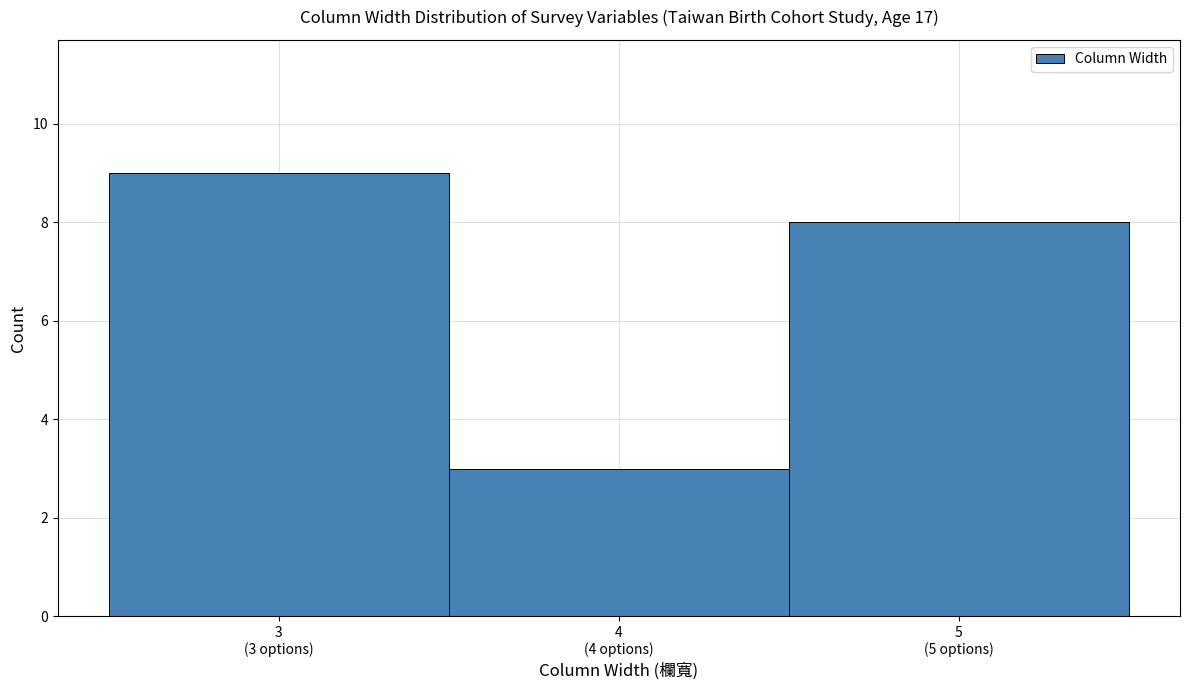

Reading left to right, what are all the values shown in this chart?

9	3	8